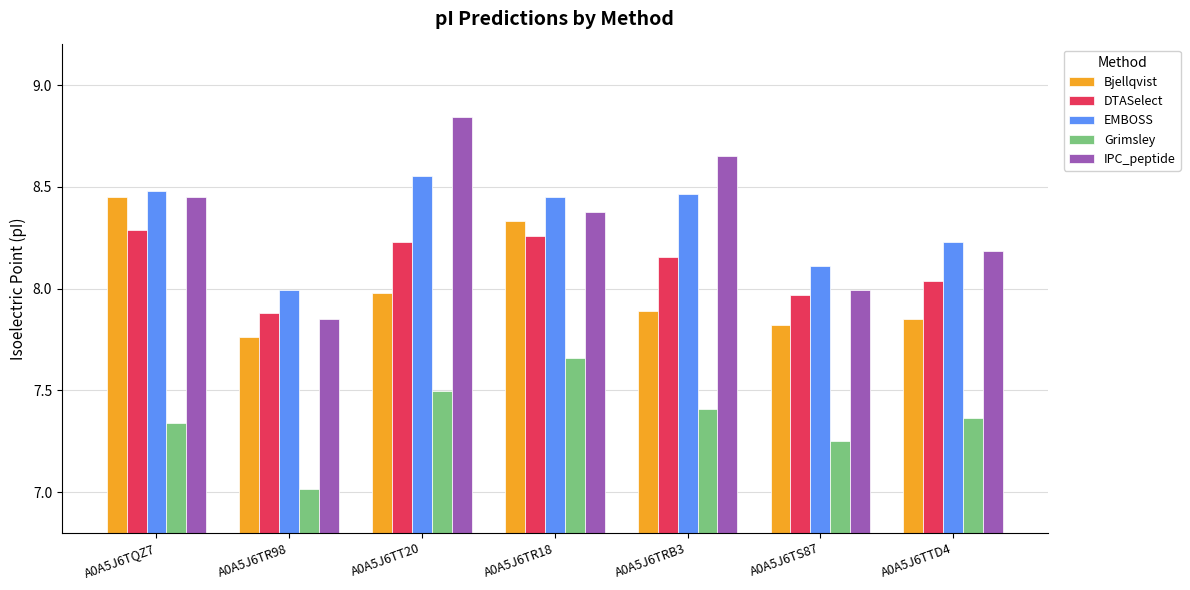

Where does the IPC_peptide series first go above 8?

A0A5J6TQZ7